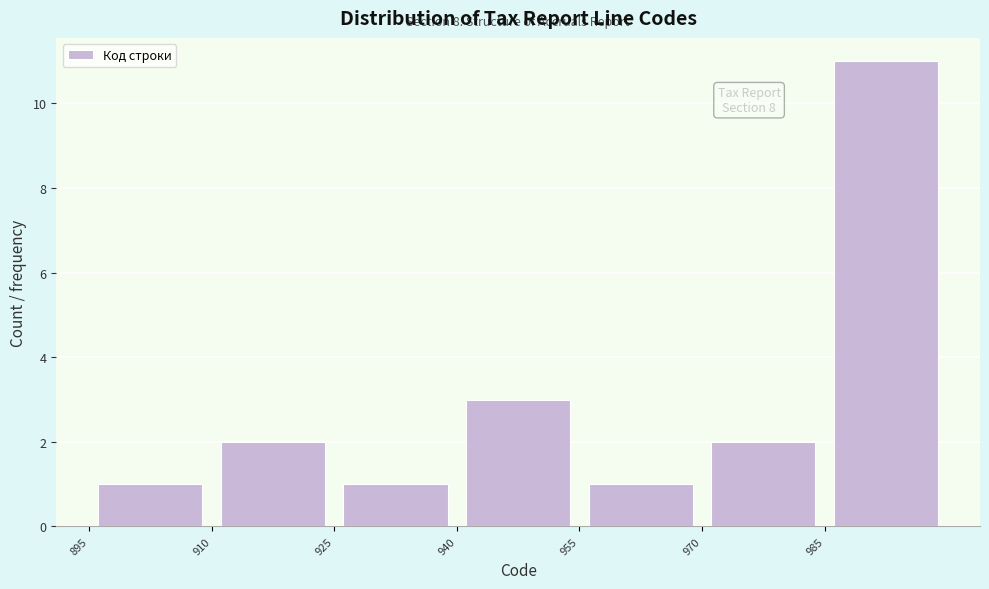

Which range on the x-axis has the tallest bar?

985 to 1000